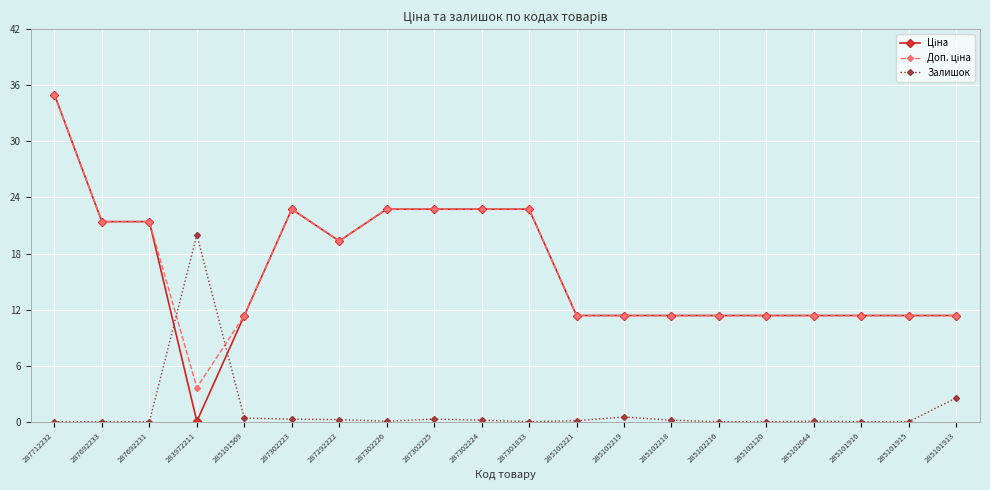

What is the spread (max minus min) of values at 285101915?

11.4